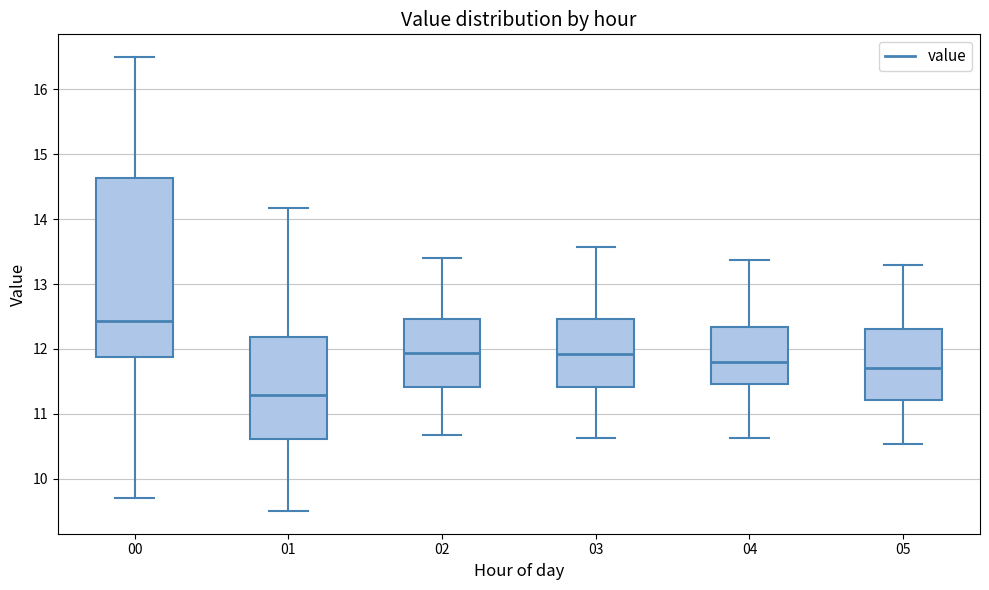

Reading left to right, read every box against the y-axis: the position of its median line, the range the box covers, and the ends of its whiskers. The values are not printed on the chart, so give them approximately, as read against the axis.

00: median 12.4, box 11.9 to 14.6, whiskers 9.7 to 16.5
01: median 11.3, box 10.6 to 12.2, whiskers 9.5 to 14.2
02: median 11.9, box 11.4 to 12.5, whiskers 10.7 to 13.4
03: median 11.9, box 11.4 to 12.5, whiskers 10.6 to 13.6
04: median 11.8, box 11.5 to 12.3, whiskers 10.6 to 13.4
05: median 11.7, box 11.2 to 12.3, whiskers 10.5 to 13.3